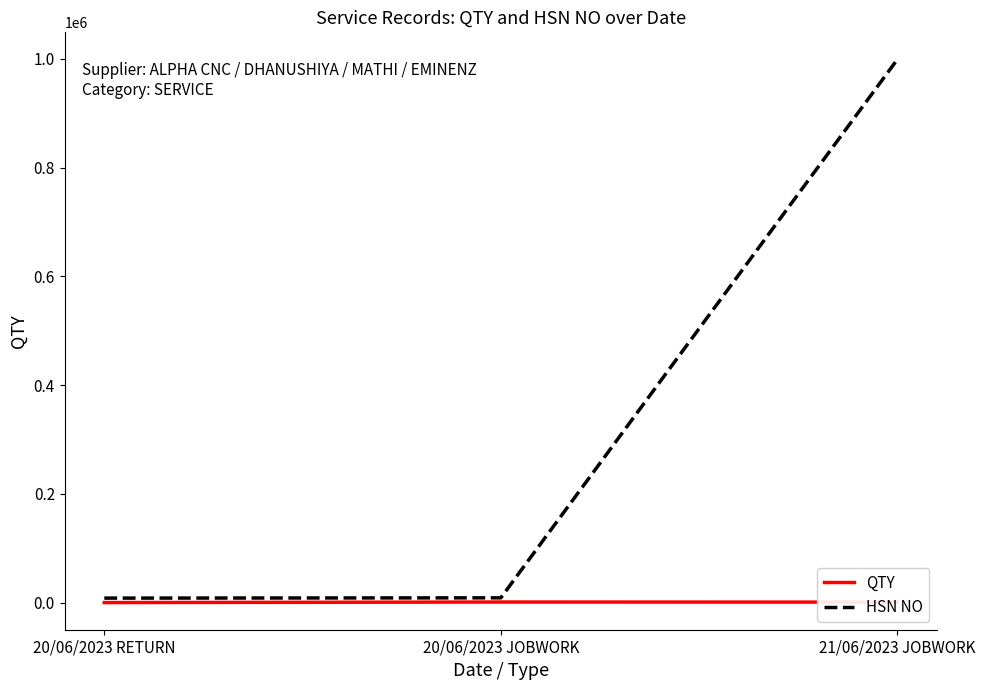

Where is HSN NO nearest to the value 503552?

20/06/2023 JOBWORK